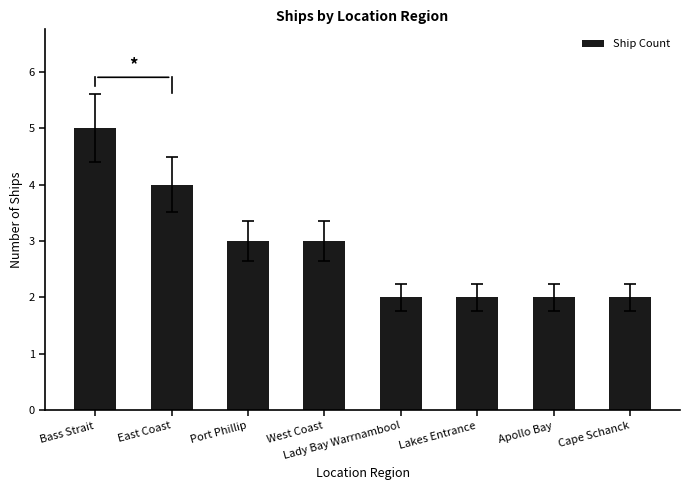

What is the label of the 5th bar from the right?

West Coast